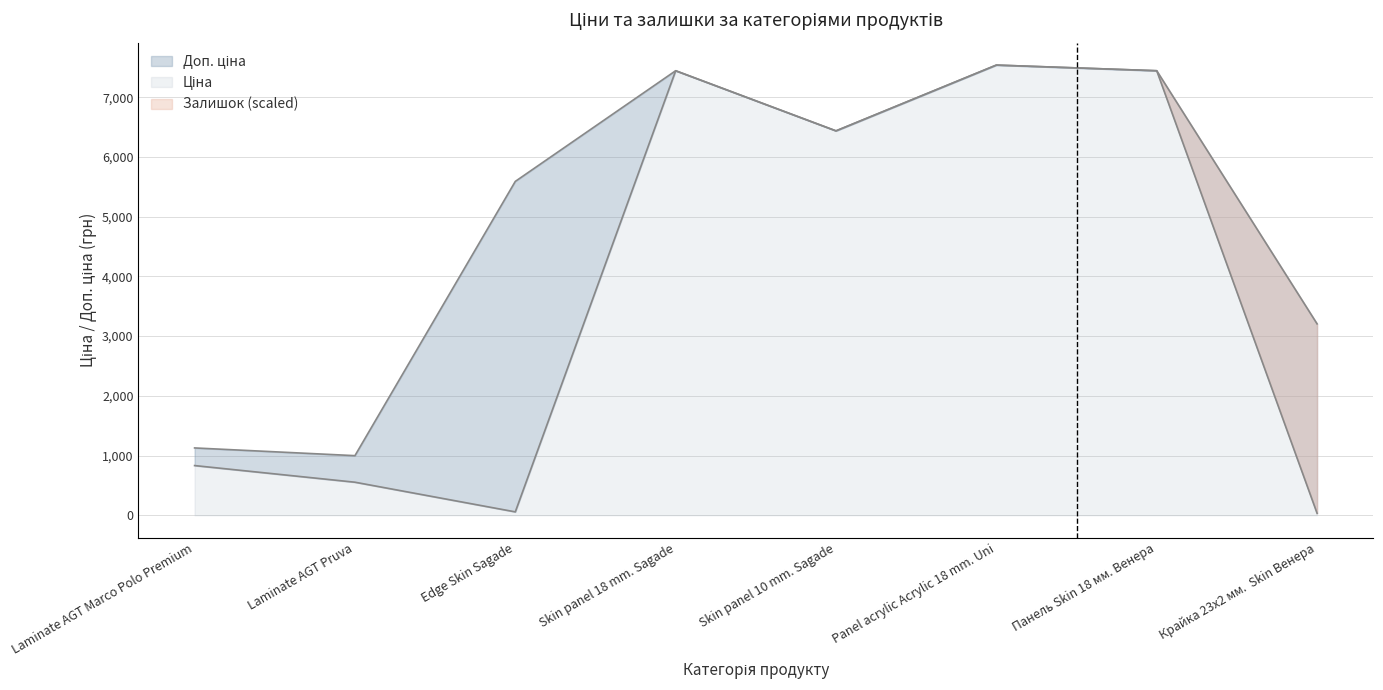

At Laminate AGT Pruva, list the series in order from smallest to largest.

Ціна, Доп. ціна